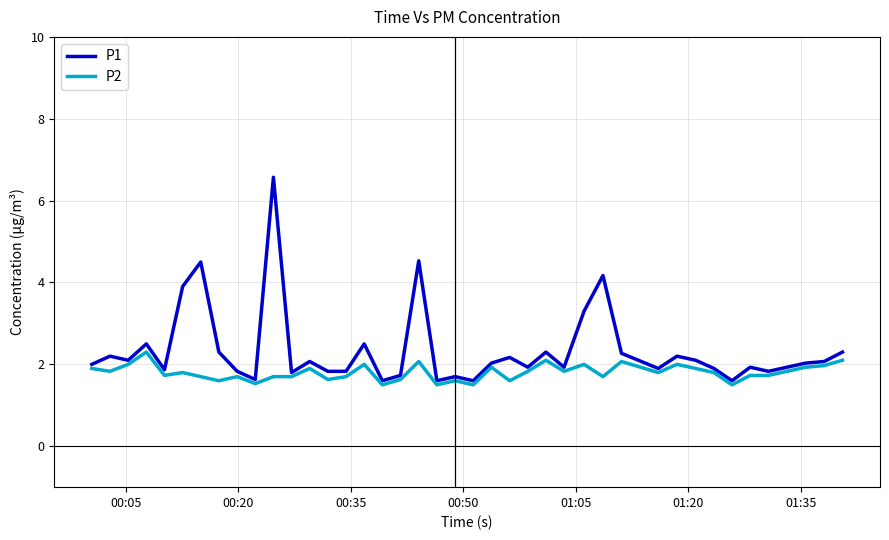

Which series has the largest total across all categories?

P1